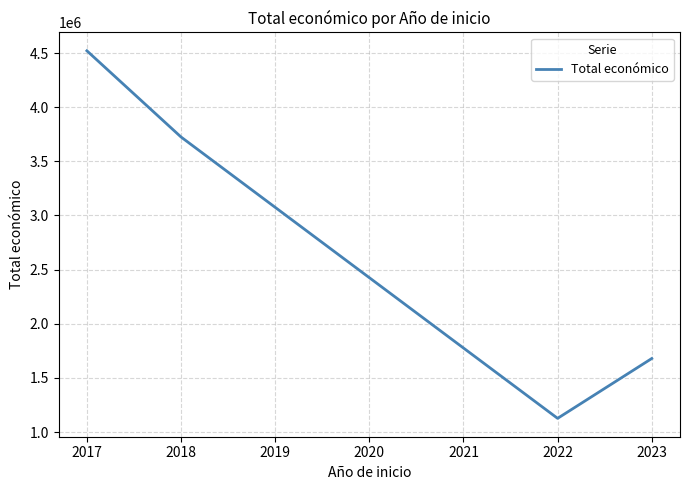

True or false: there are more than 1 points higher than both neighbors.

False